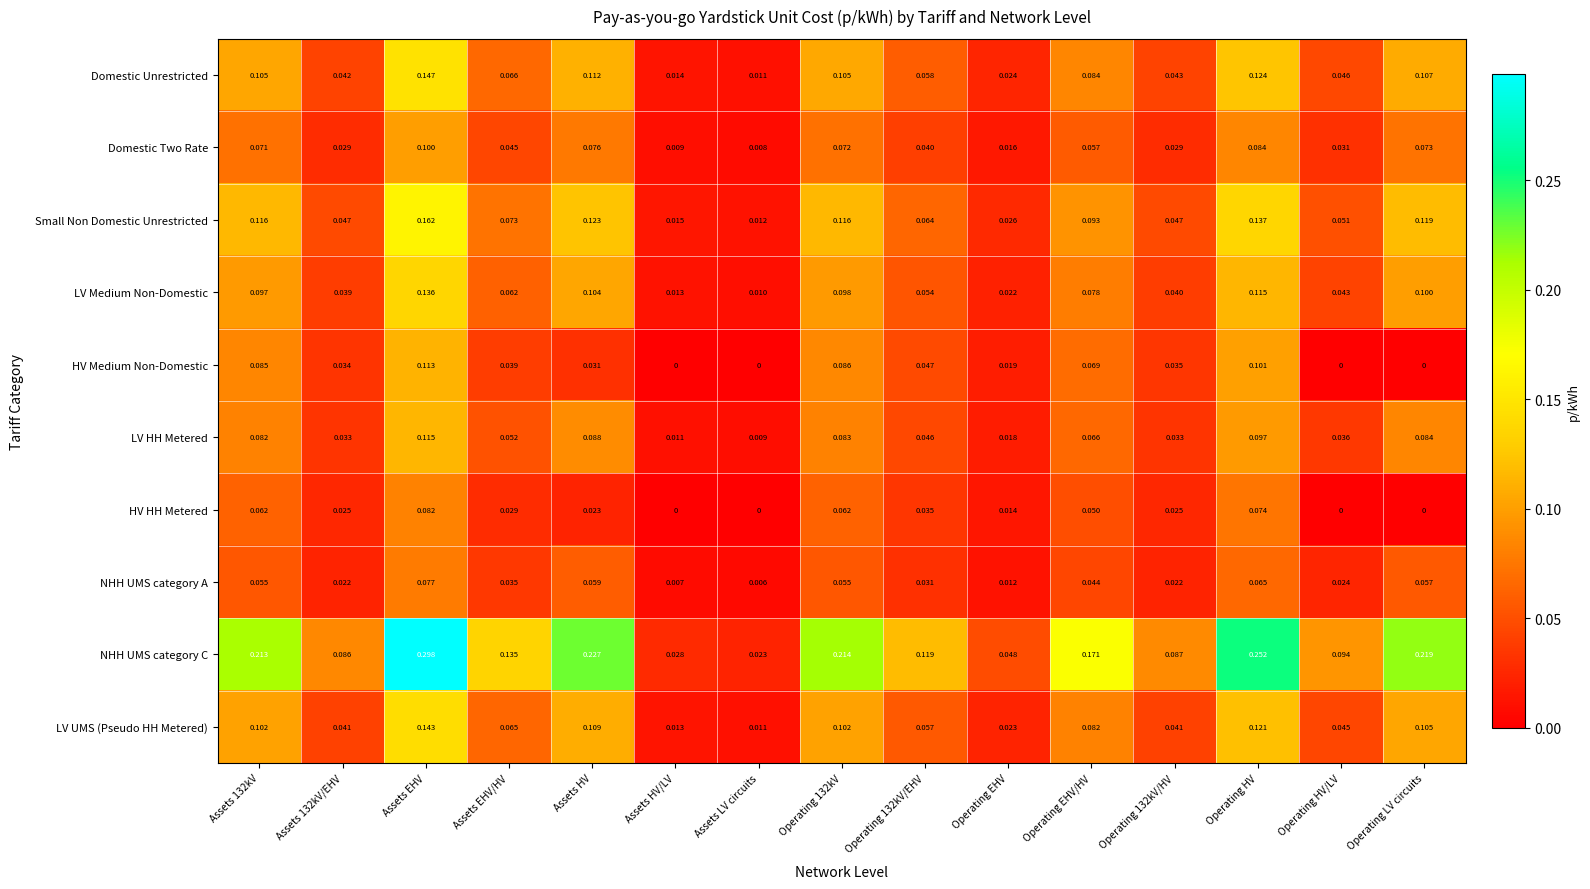

Where is LV HH Metered nearest to the value 0?

Assets LV circuits